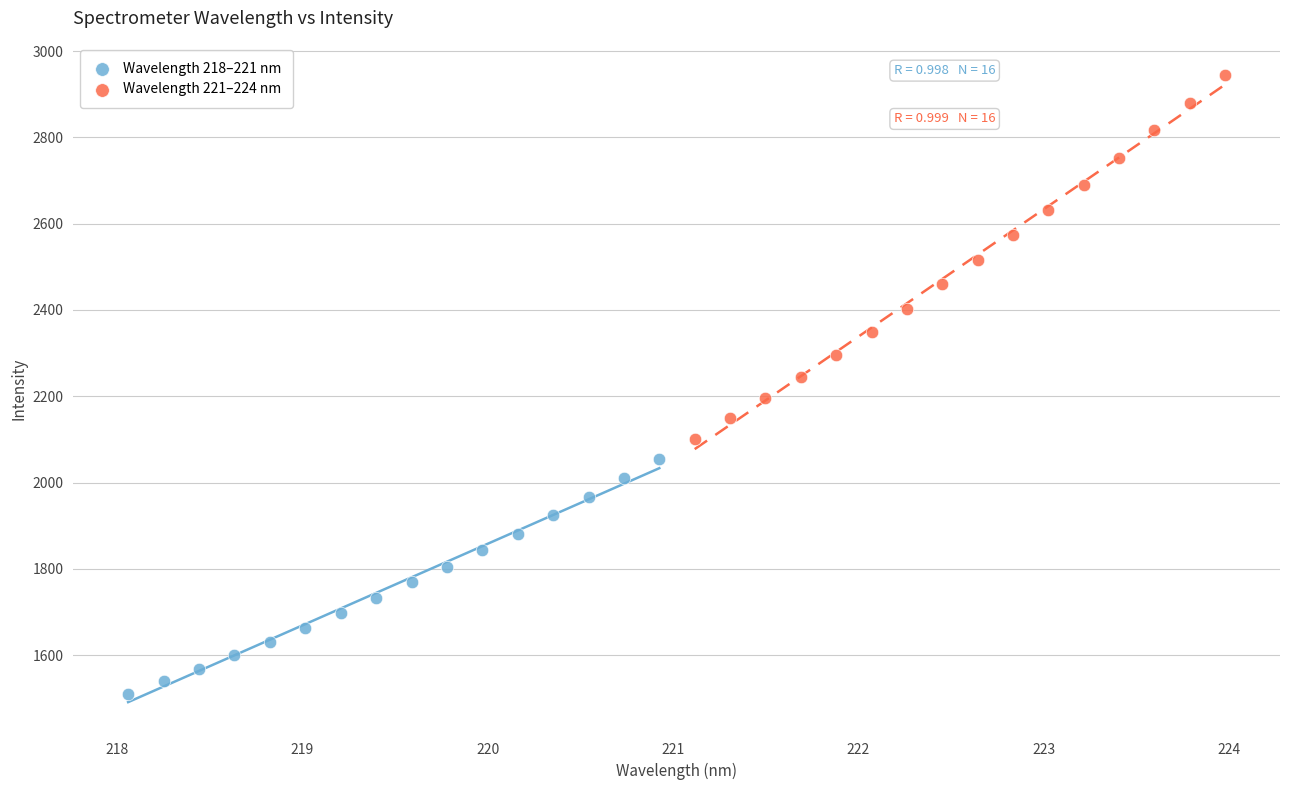

Which series contains the highest Y value?

Wavelength 221–224 nm